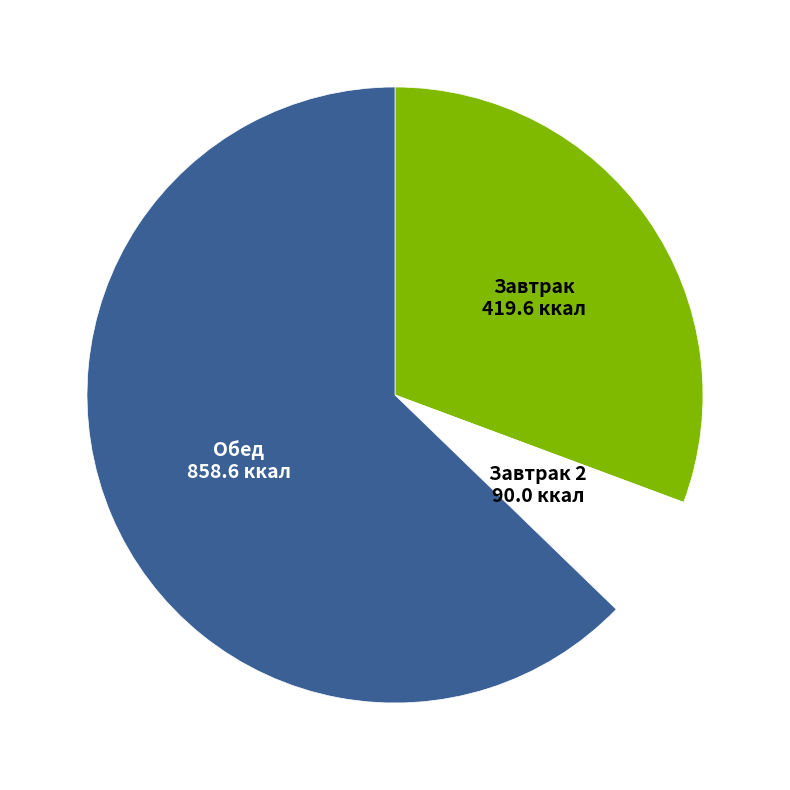

How many slices are in this pie chart?

3